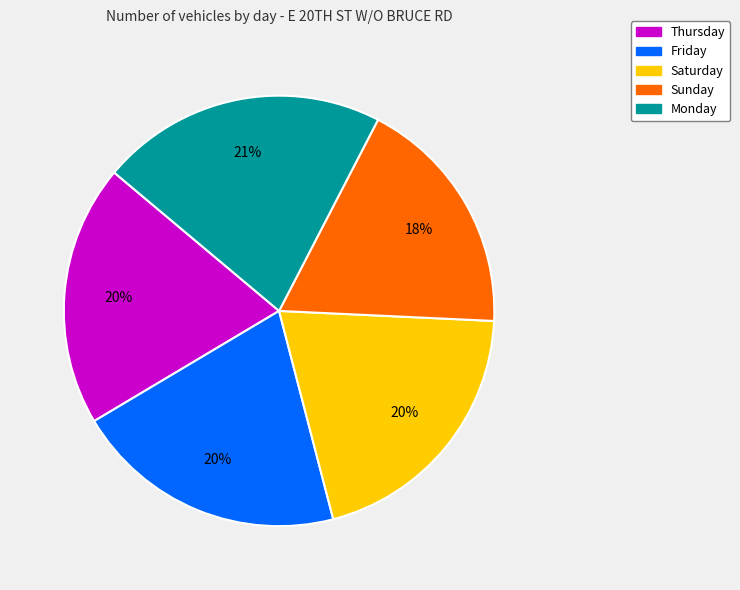

To the nearest percent, what is the average slice percentage?

20%